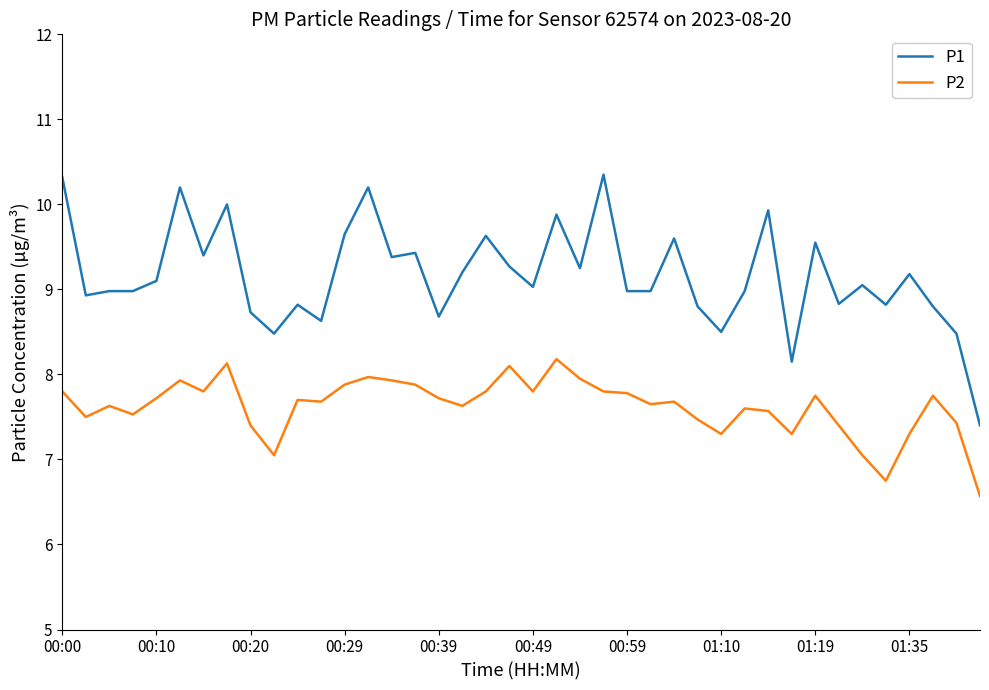

List the series in order of their peak value, lowest first.

P2, P1